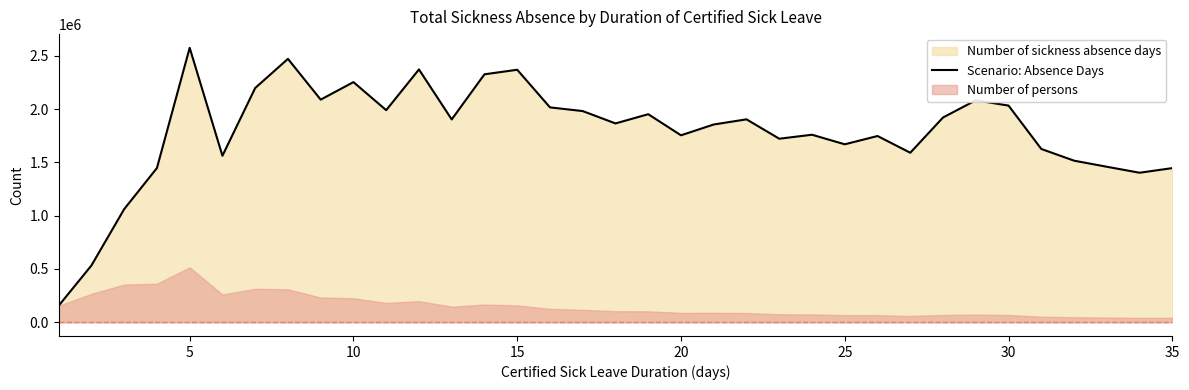

The value of Scenario: Absence Days at 5 is 1251375. True or false?

False